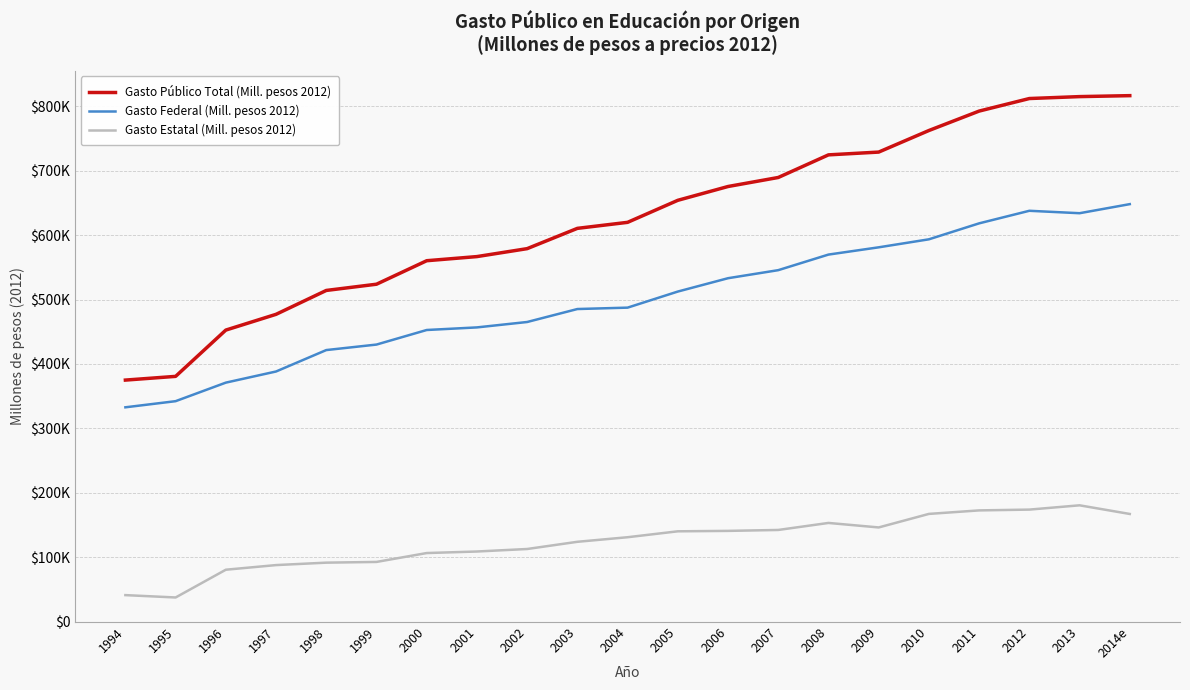

What are all the series names shown in the legend?

Gasto Público Total (Mill. pesos 2012), Gasto Federal (Mill. pesos 2012), Gasto Estatal (Mill. pesos 2012)